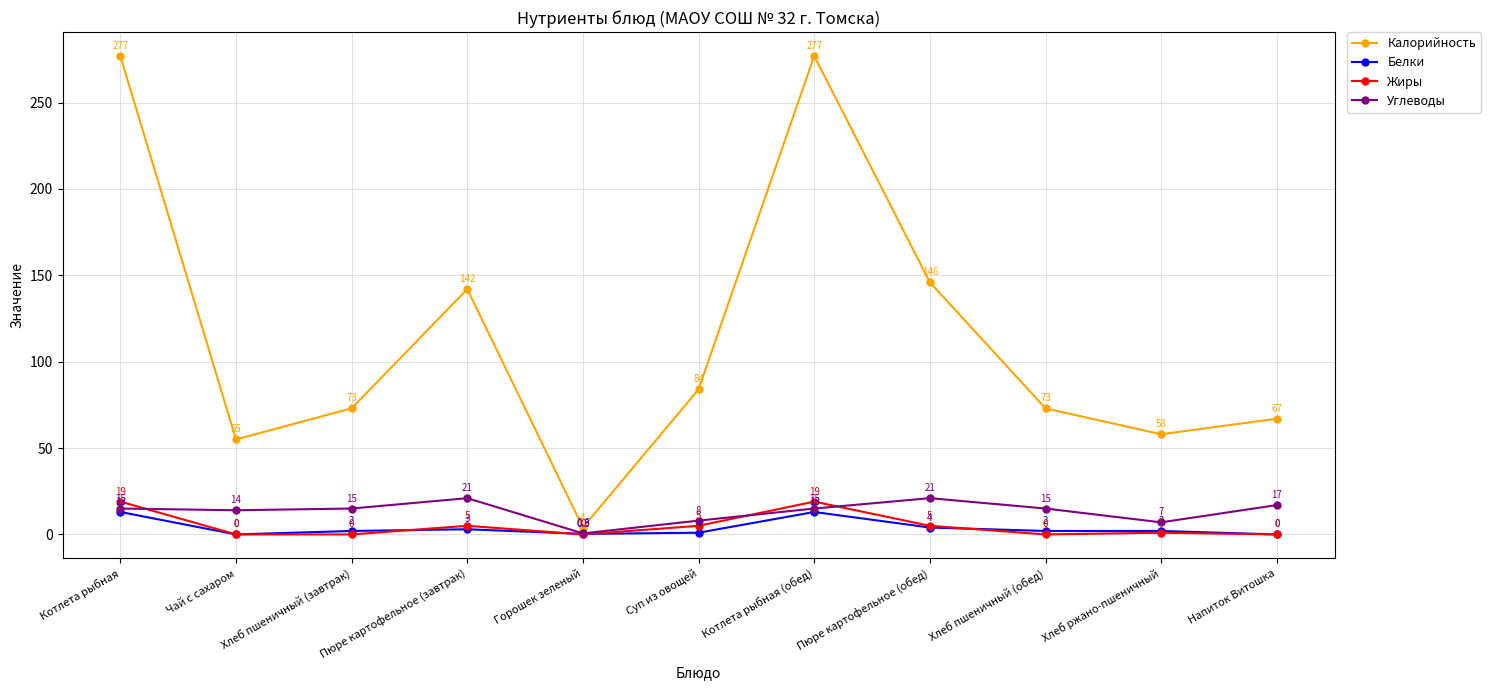

What is the spread (max minus min) of values at Пюре картофельное (завтрак)?

139.0